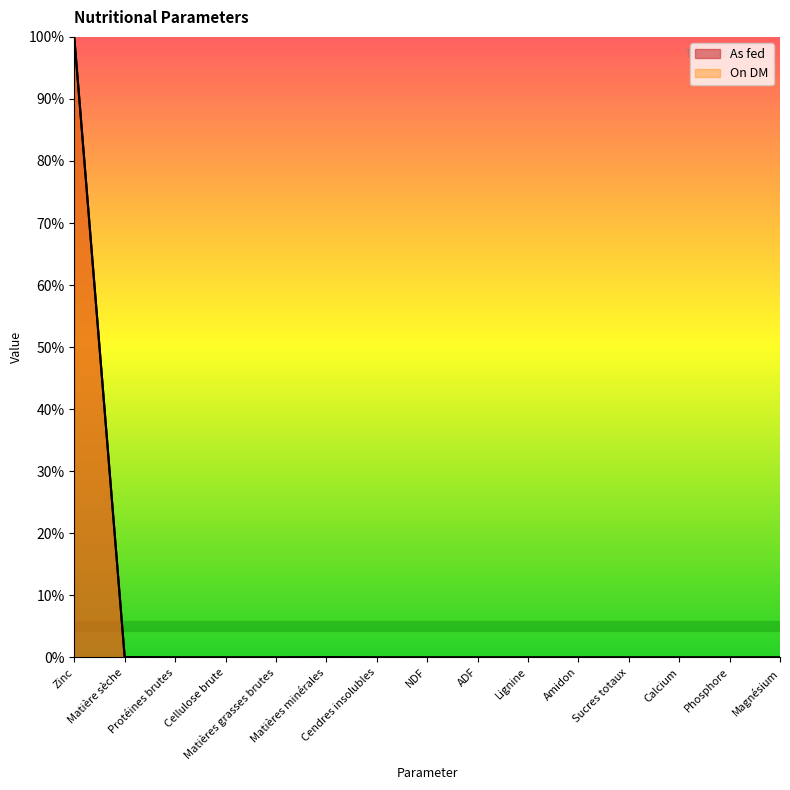

True or false: On DM and As fed intersect in this chart.

False